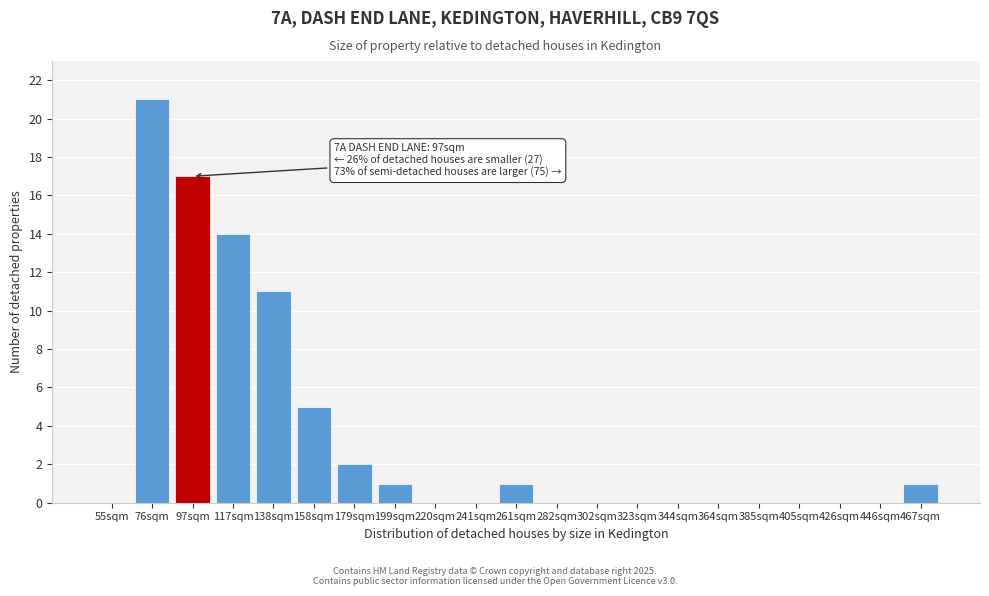

Reading left to right, list all the values displayed in this chart.

55sqm=0	76sqm=21	97sqm=17	117sqm=14	138sqm=11	158sqm=5	179sqm=2	199sqm=1	220sqm=0	241sqm=0	261sqm=1	282sqm=0	302sqm=0	323sqm=0	344sqm=0	364sqm=0	385sqm=0	405sqm=0	426sqm=0	446sqm=0	467sqm=1